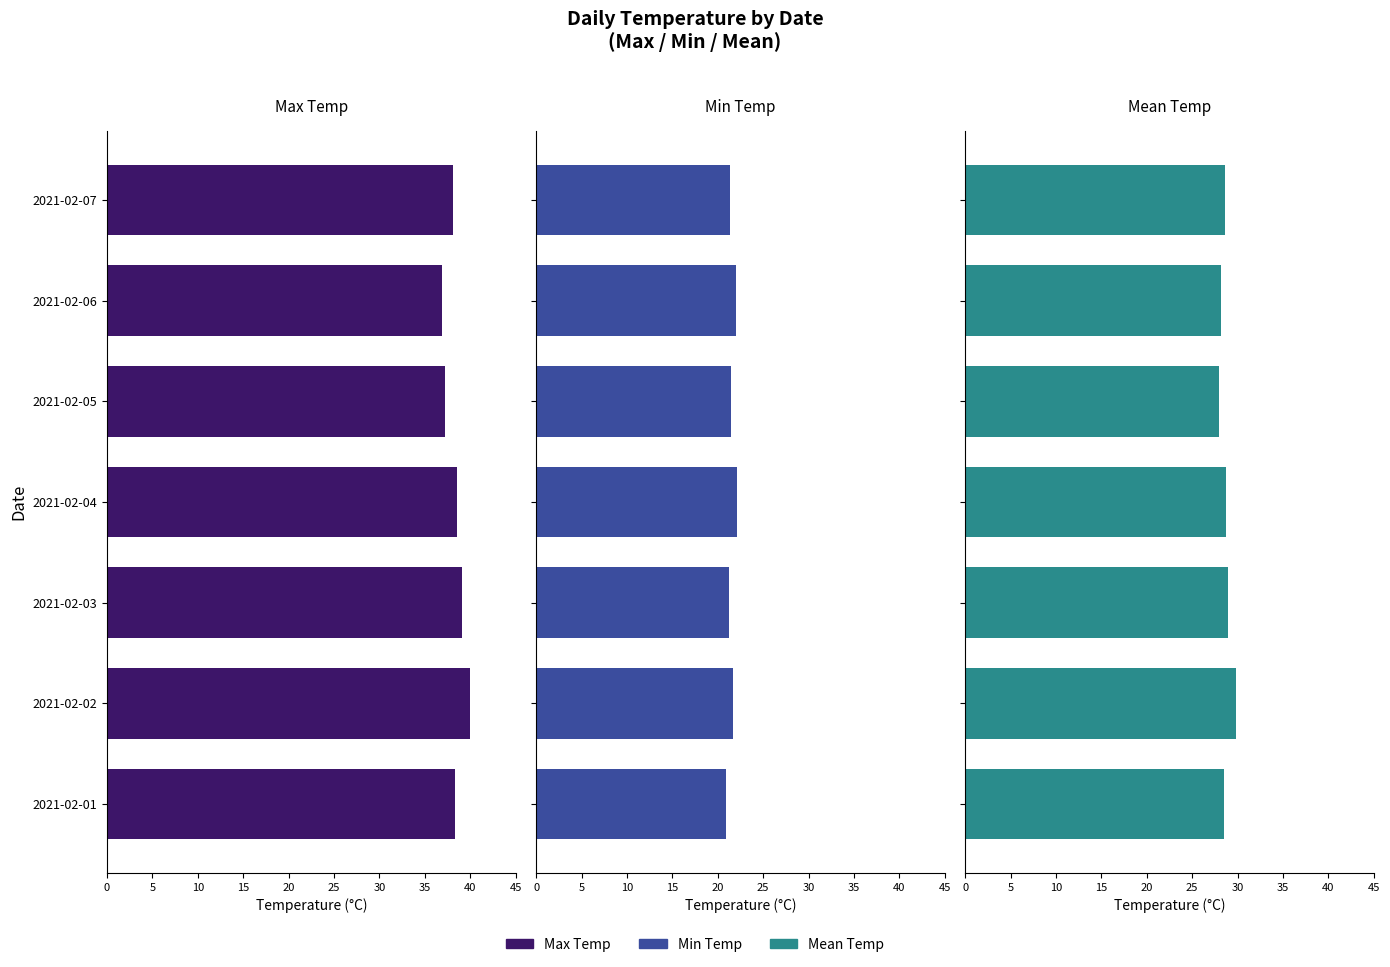

Which series has the largest range (max minus min)?

Max Temp